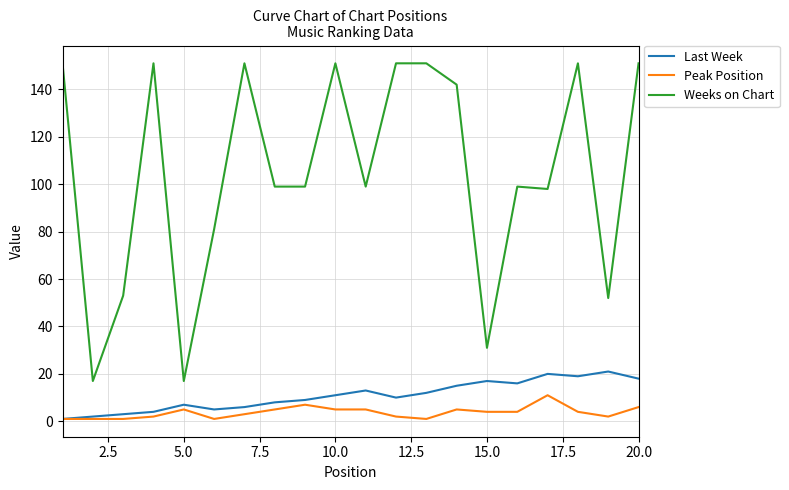

Which series has the largest total across all categories?

Weeks on Chart